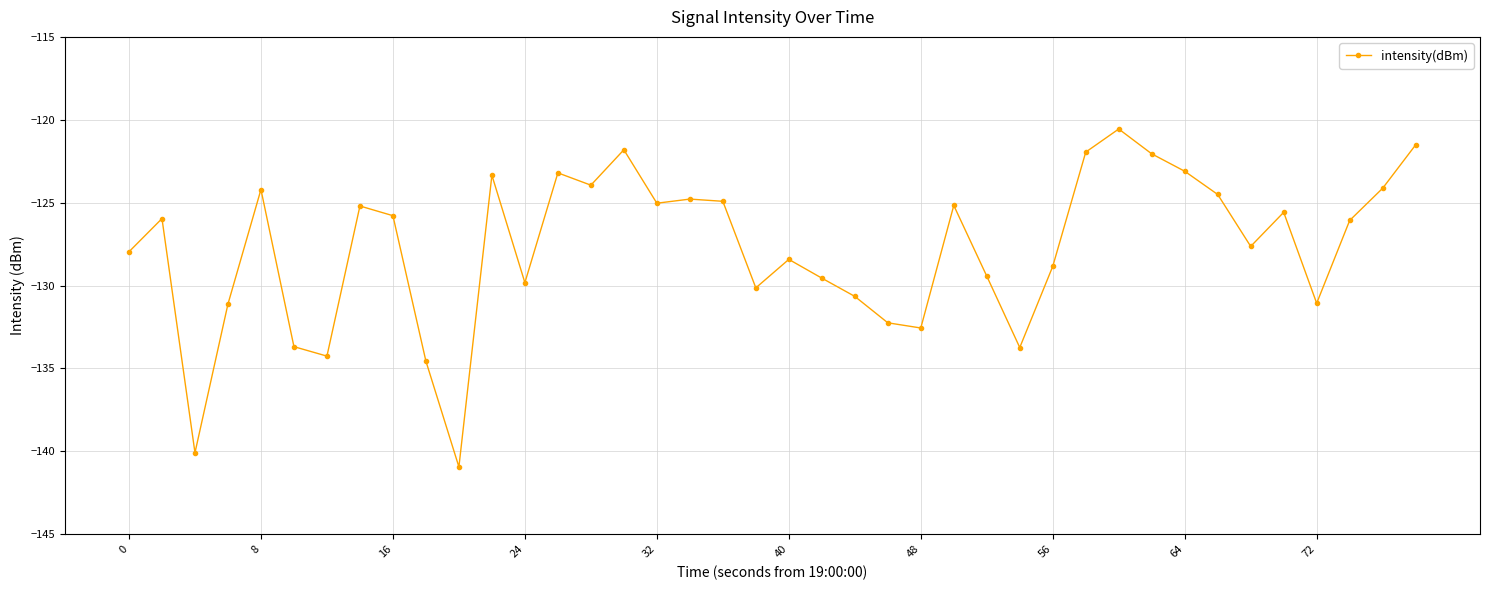

How many data points does each series have?

40